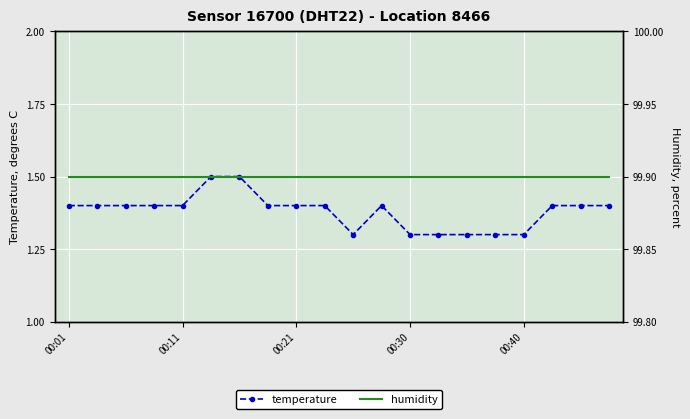

What is the minimum value for temperature?

1.3